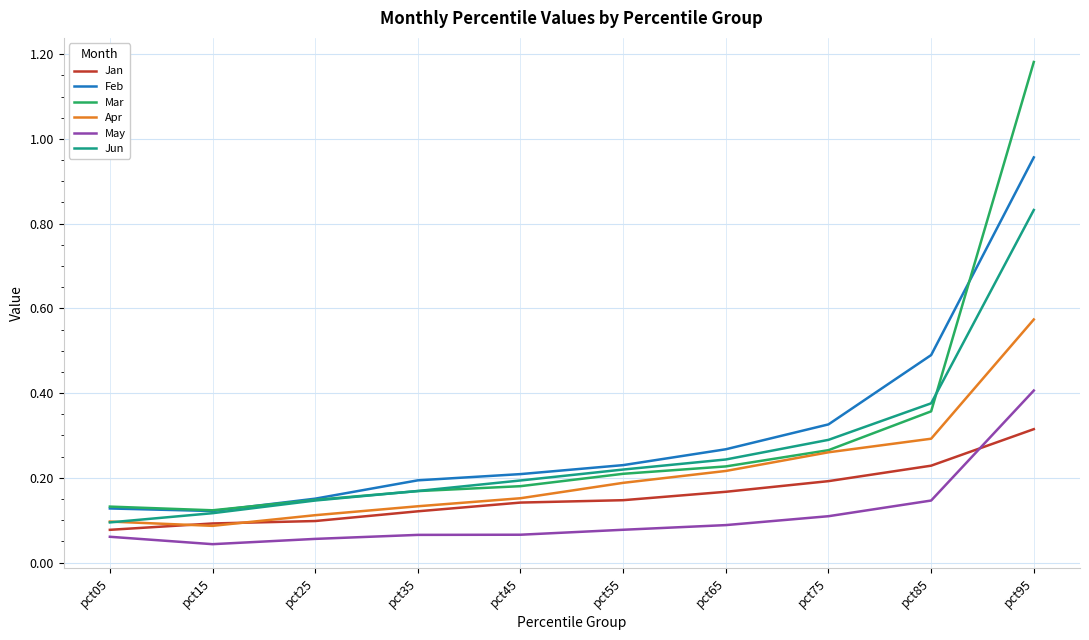

Count the Apr values in the range 0 to 1.

10